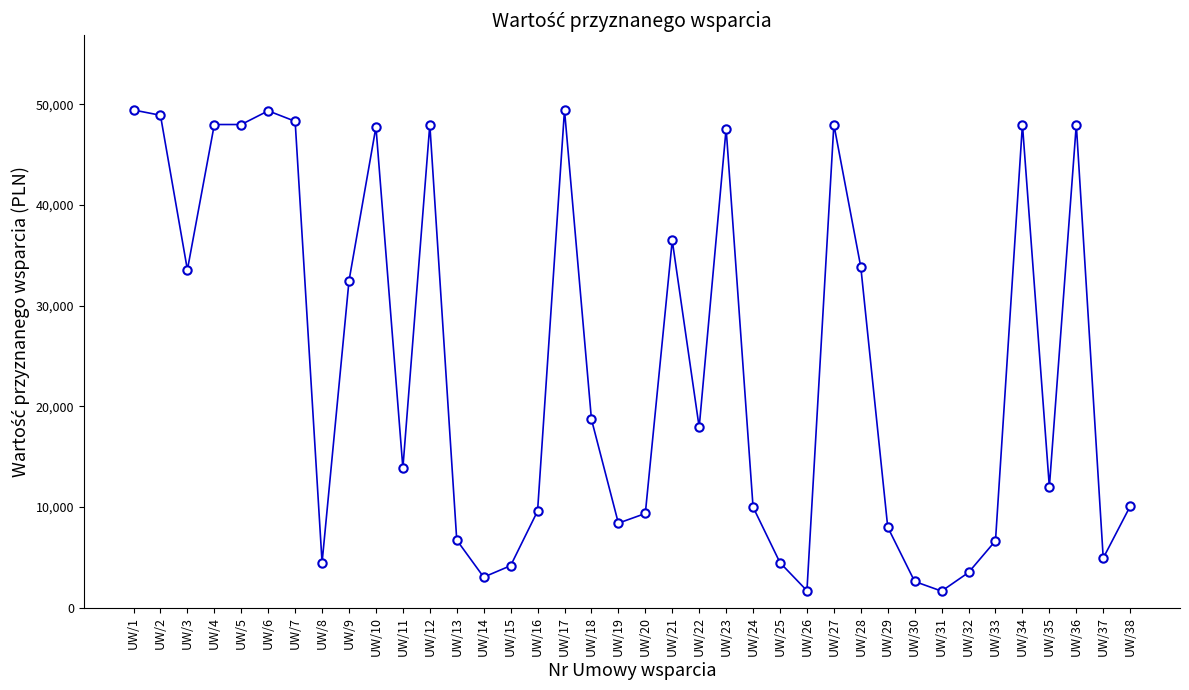

Does the chart have visible grid lines?

No